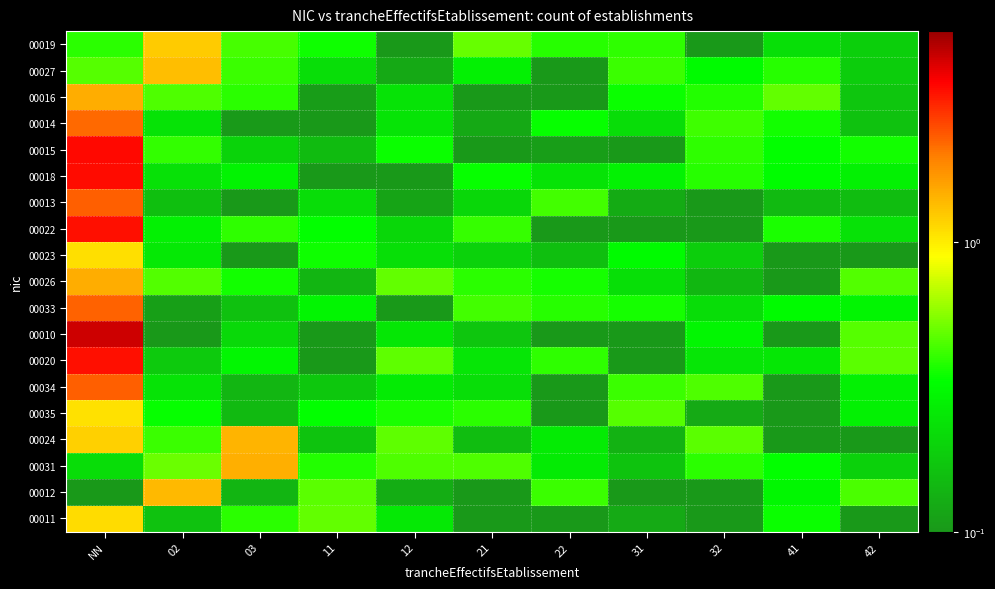

What is the spread (max minus min) of values at 02?

1.3